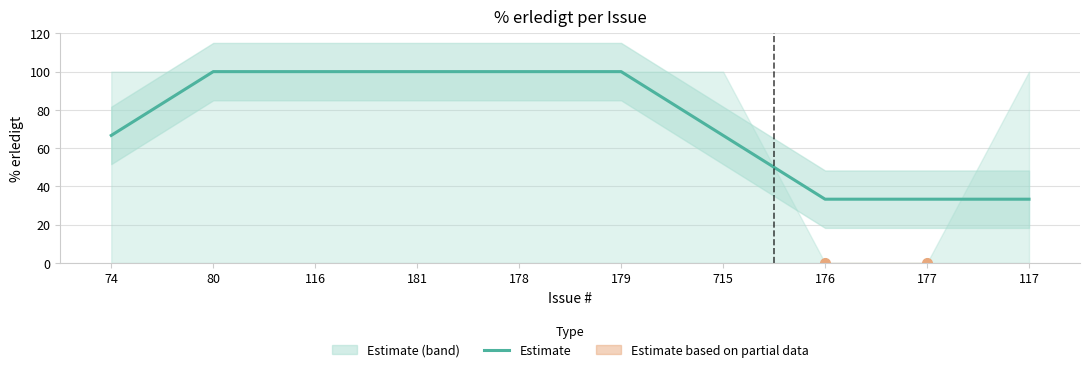

What position from the right is 178?

6